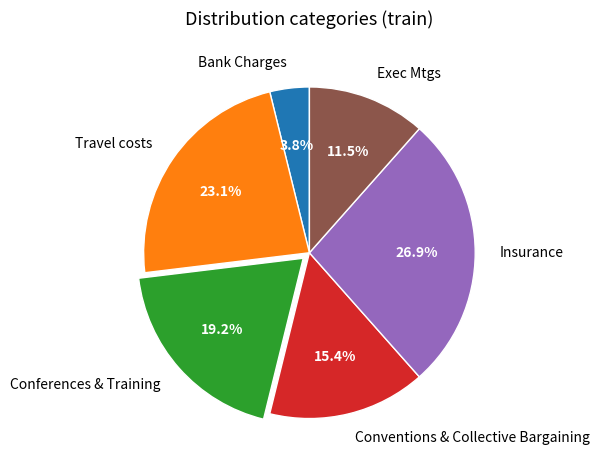

How many segments does this pie chart have?

6